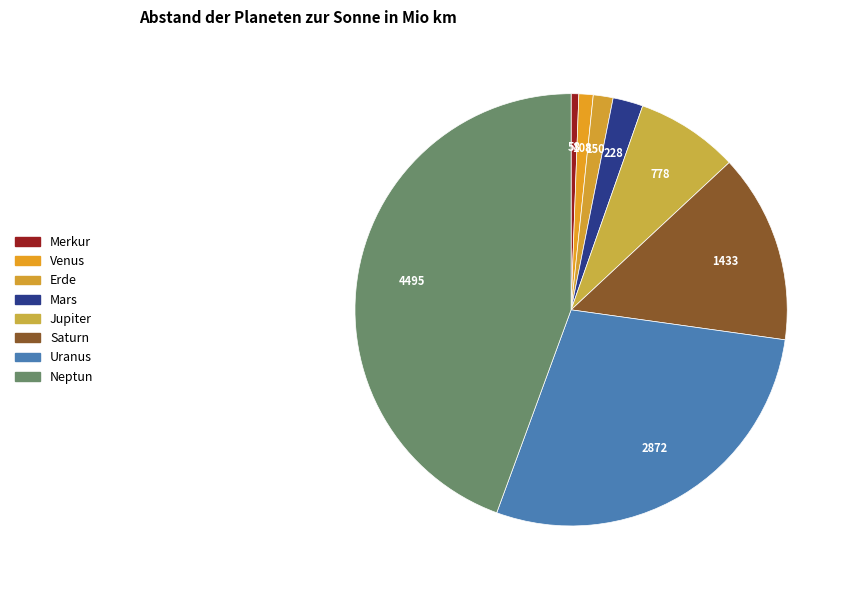

How many segments does this pie chart have?

8